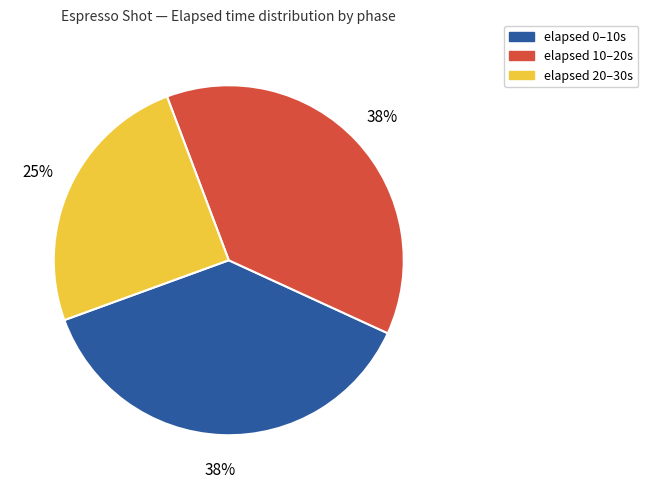

Approximately how many times larger is the value at elapsed 0–10s compared to elapsed 10–20s?

1.0